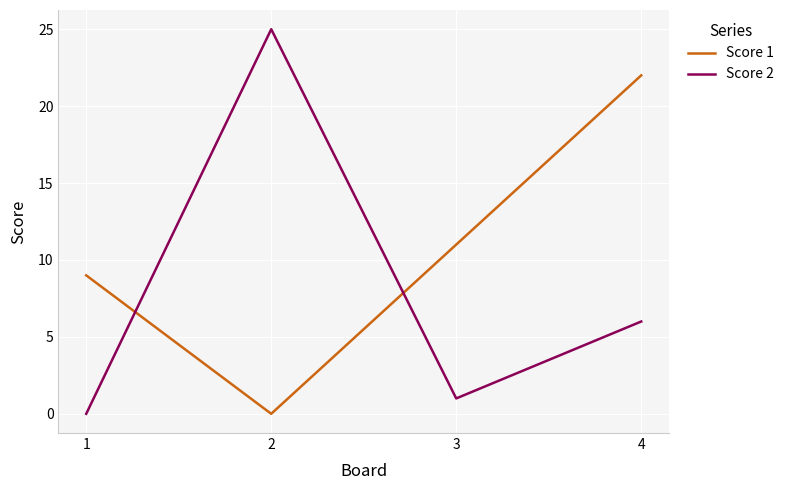

Which series has the largest range (max minus min)?

Score 2